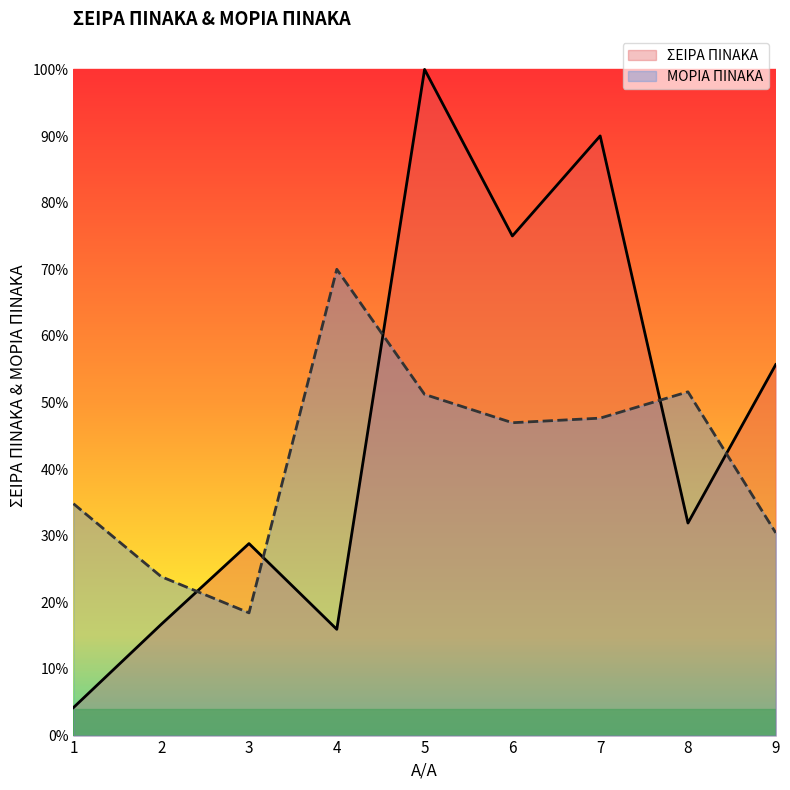

Reading left to right, what are all the values shown in this chart?

ΣΕΙΡΑ ΠΙΝΑΚΑ: 1=0.0	2=0.2	3=0.3	4=0.2	5=1.0	6=0.8	7=0.9	8=0.3	9=0.6
ΜΟΡΙΑ ΠΙΝΑΚΑ: 1=0.3	2=0.2	3=0.2	4=0.7	5=0.5	6=0.5	7=0.5	8=0.5	9=0.3